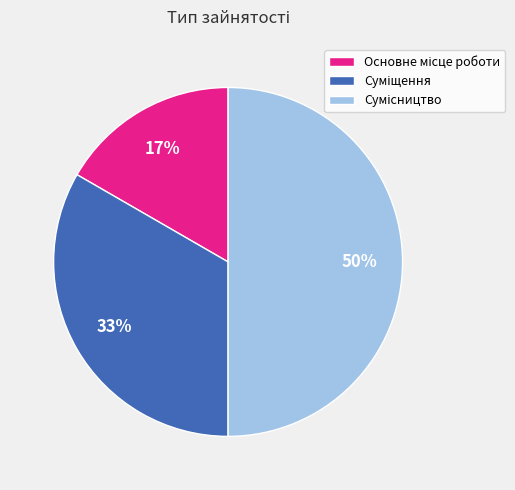

To the nearest percent, what is the difference between the largest and smallest slice percentages?

33%